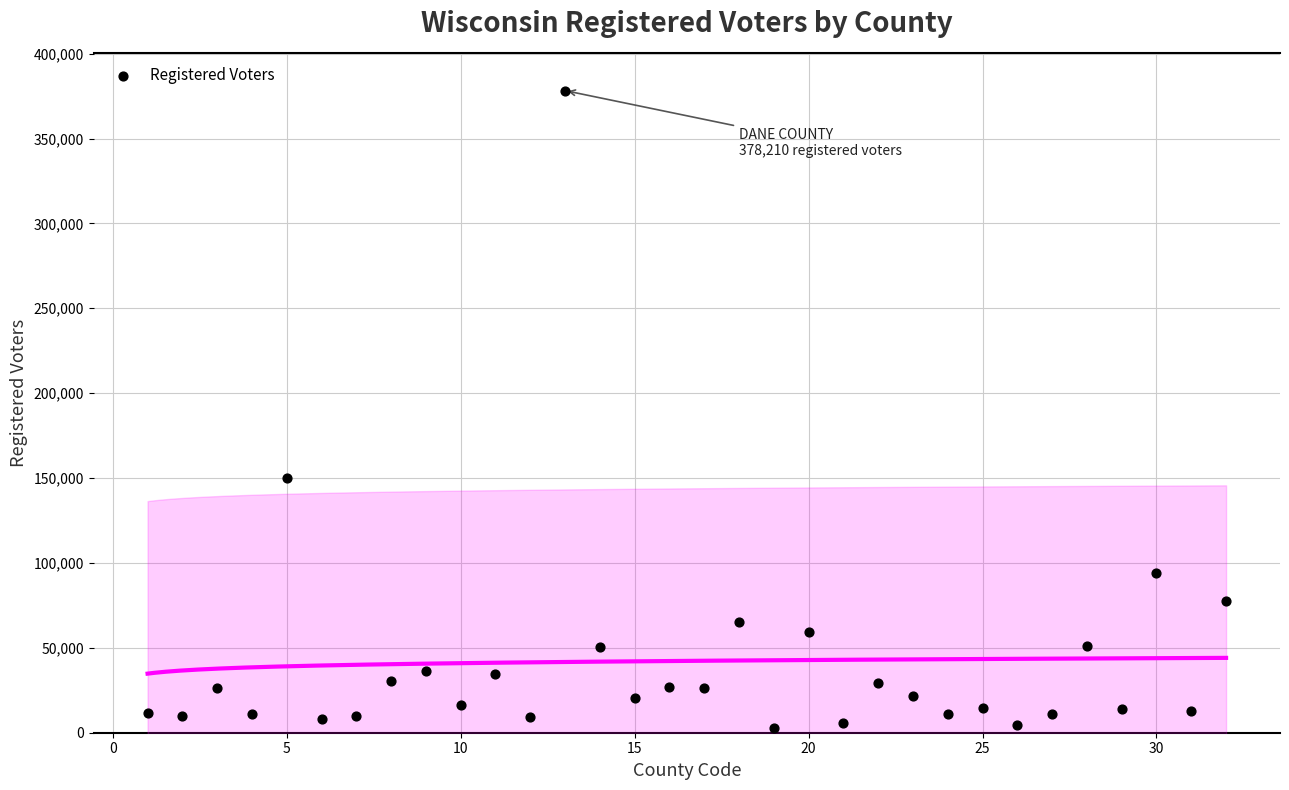

What Y value in the scatter plot is closest to 190617?

150152